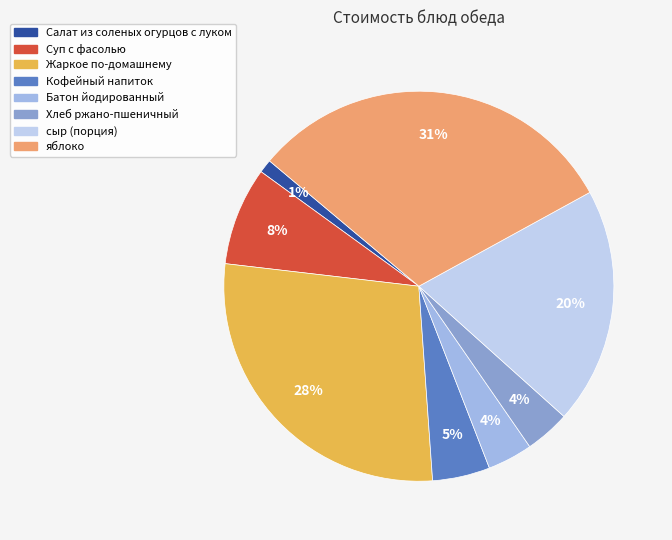

Is the sum of Жаркое по-домашнему and сыр (порция) greater than half?

No